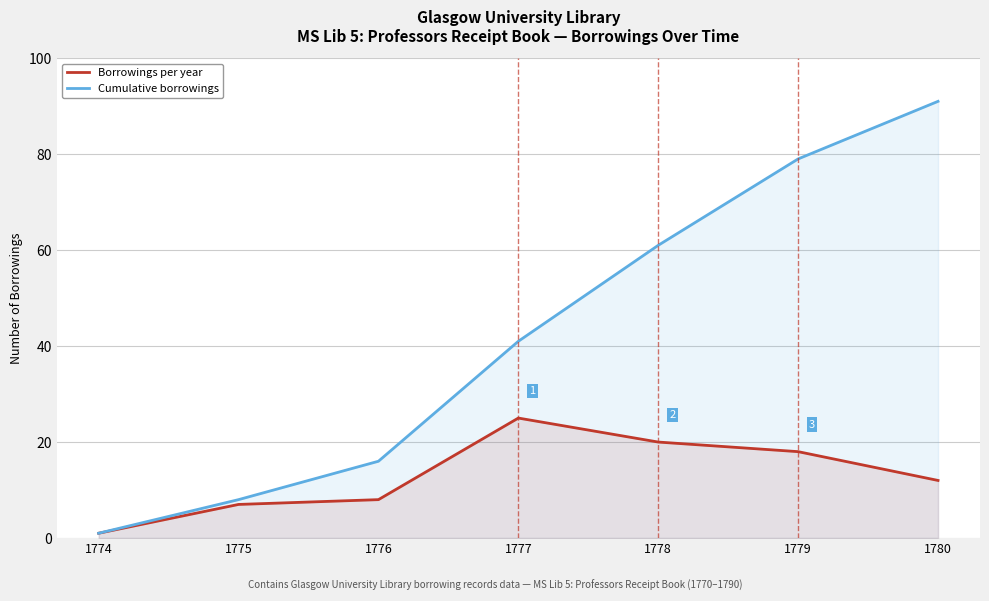

What is the value of the Borrowings per year point at the 7th from the left?

12